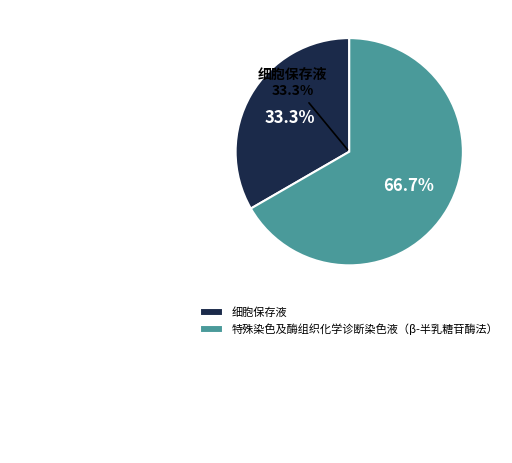

What portion of the pie excludes 特殊染色及酶组织化学诊断染色液（β-半乳糖苷酶法）?

33.3%